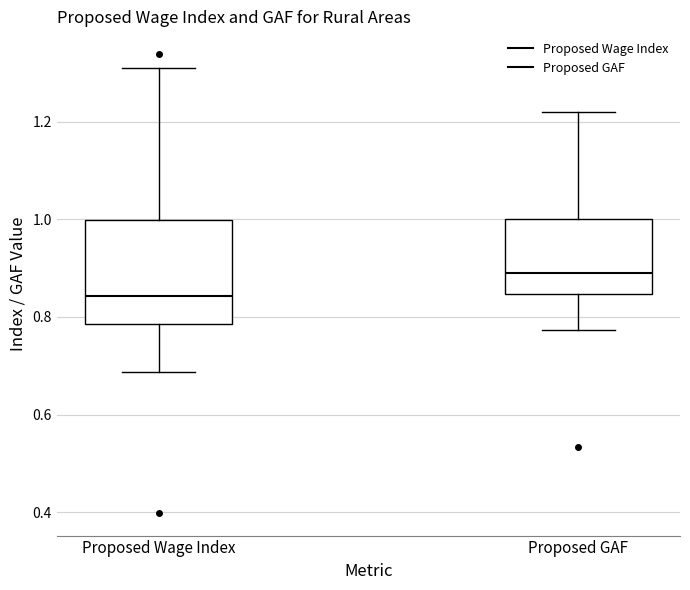

Reading left to right, read every box against the y-axis: the position of its median line, the range the box covers, and the ends of its whiskers. The values are not printed on the chart, so give them approximately, as read against the axis.

Proposed Wage Index: median 0.84, box 0.78 to 1.00, whiskers 0.68 to 1.32
Proposed GAF: median 0.90, box 0.84 to 1.00, whiskers 0.78 to 1.22